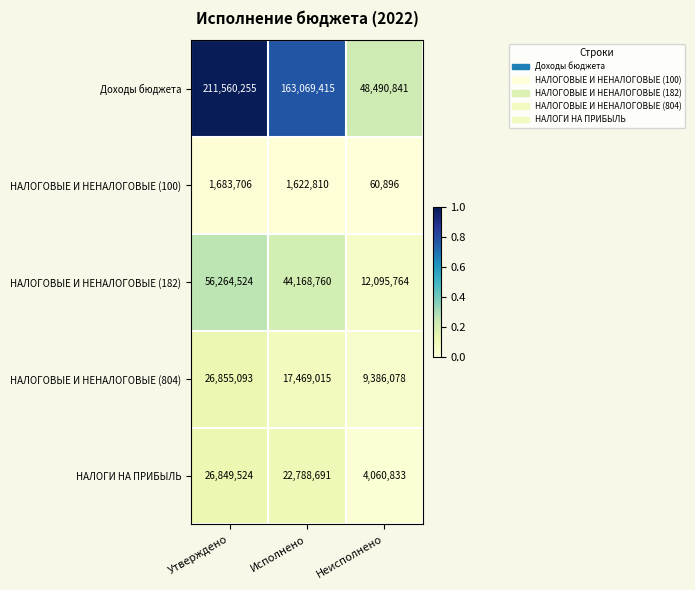

Which category has the lowest value across all series?

Неисполнено